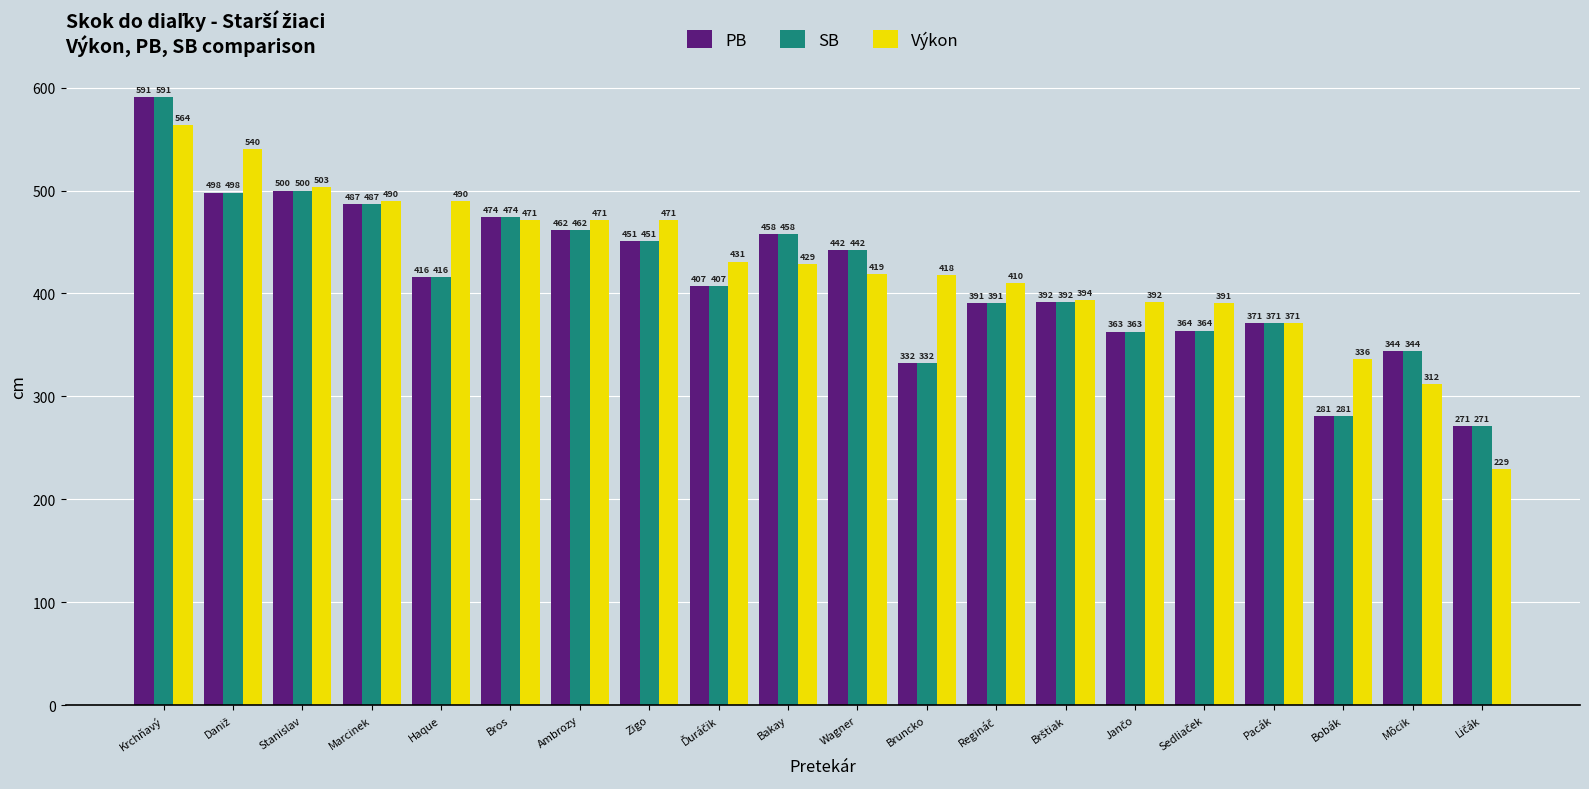

What is the difference between the maximum and minimum values in the Výkon series?

335